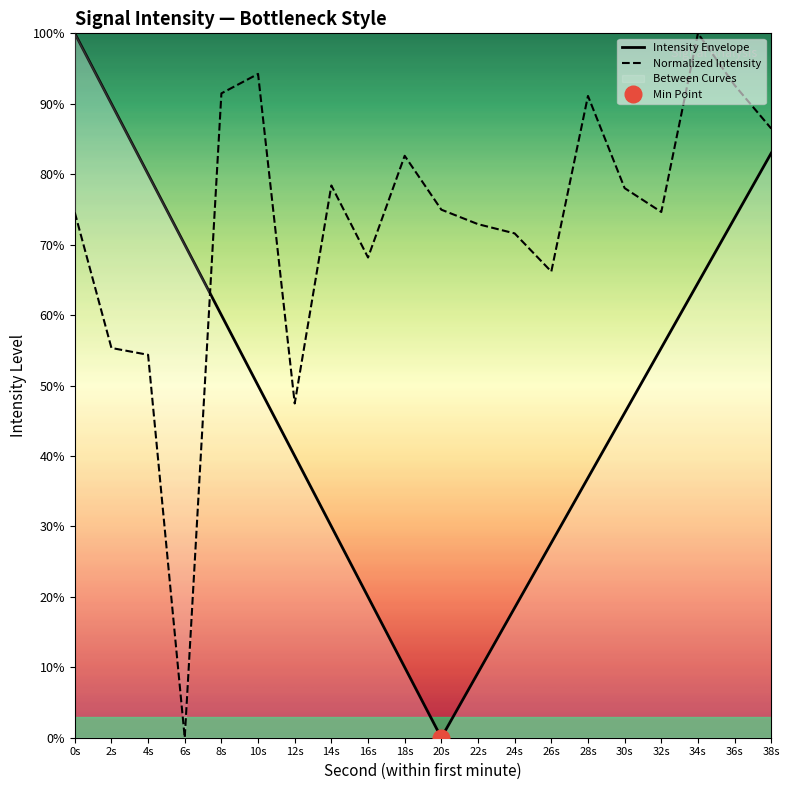

What is the difference between the Normalized Intensity values at 8s and 18s?

8.9